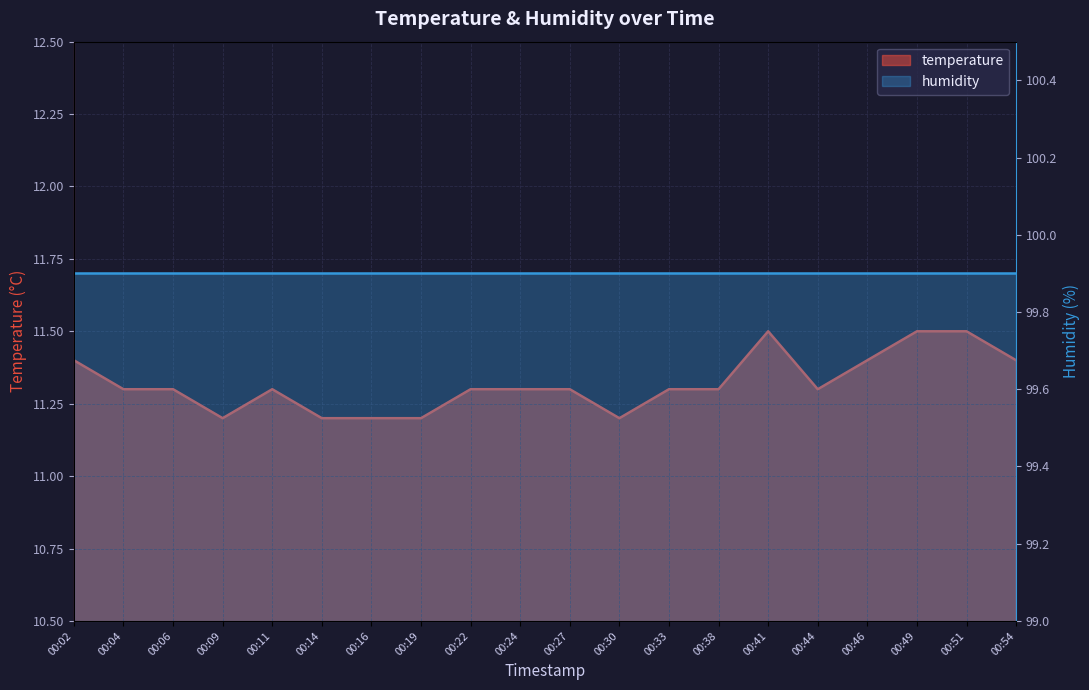

What is the approximate value at 00:24?

11.3